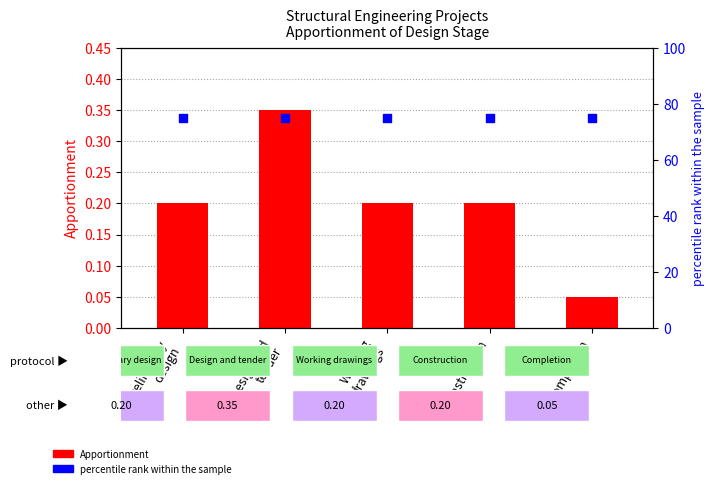

What is the total value across all series at Completion?

75.0